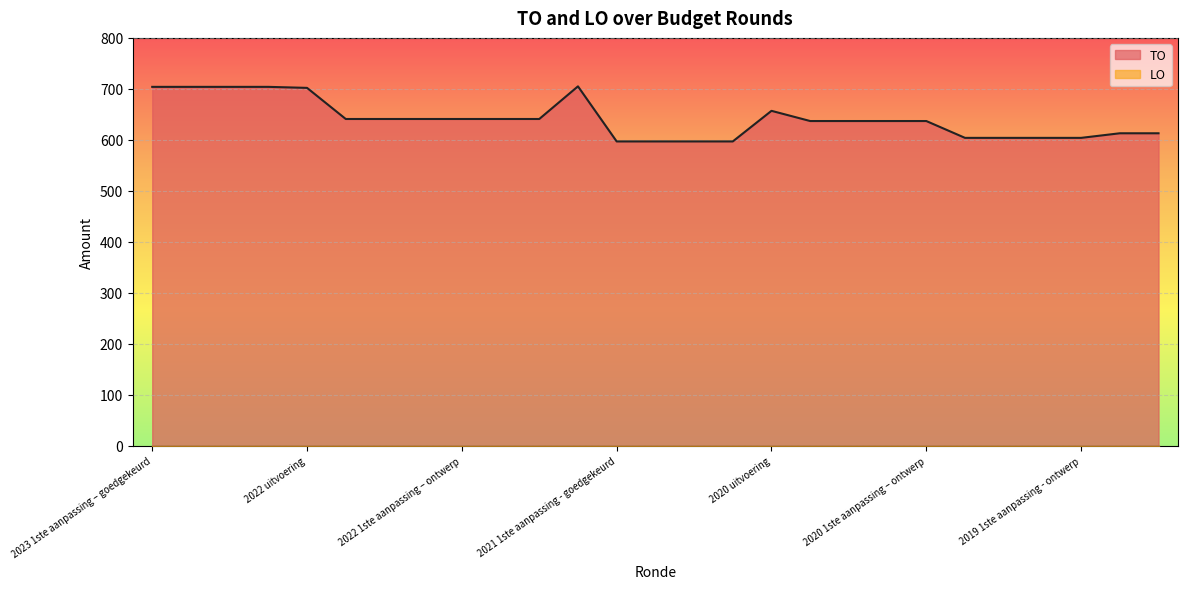

Reading right to left, extract all data points from this chart.

2019 opmaak - ontwerp=613	2019 opmaak - goedgekeurd=613	2019 1ste aanpassing - ontwerp=604	2019 1ste aanpassing – goedgekeurd=604	2020 Opmaak - ontwerp=604	2020 Opmaak - goedgekeurd=604	2020 1ste aanpassing – ontwerp=637	2020 1ste aanpassing - goedgekeurd=637	2020 2de aanpassing - ontwerp=637	2020 2de aanpassing - goedgekeurd=637	2020 uitvoering=657	2021 Opmaak - ontwerp=597	2021 Opmaak - goedgekeurd=597	2021 1ste aanpassing – ontwerp=597	2021 1ste aanpassing - goedgekeurd=597	2021 uitvoering=705	2022 Opmaak - ontwerp=641	2022 Opmaak - goedgekeurd=641	2022 1ste aanpassing – ontwerp=641	2022 1ste aanpassing – goedgekeurd=641	2022 2de aanpassing – ontwerp=641	2022 2de aanpassing – goedgekeurd=641	2022 uitvoering=702	2023 Opmaak - ontwerp=704	2023 Opmaak – goedgekeurd=704	2023 1ste aanpassing – ontwerp=704	2023 1ste aanpassing – goedgekeurd=704